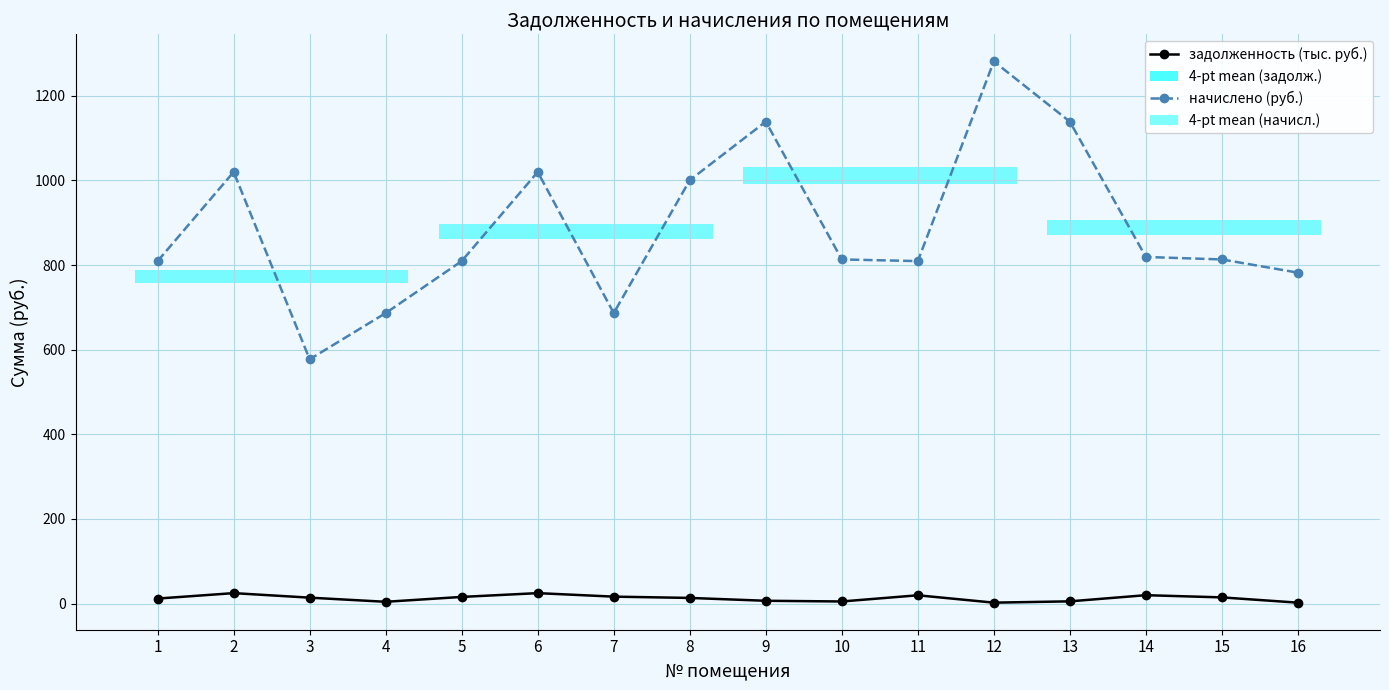

What is the sum of the задолженность (тыс. руб.) values at 2 and 10?

29.5